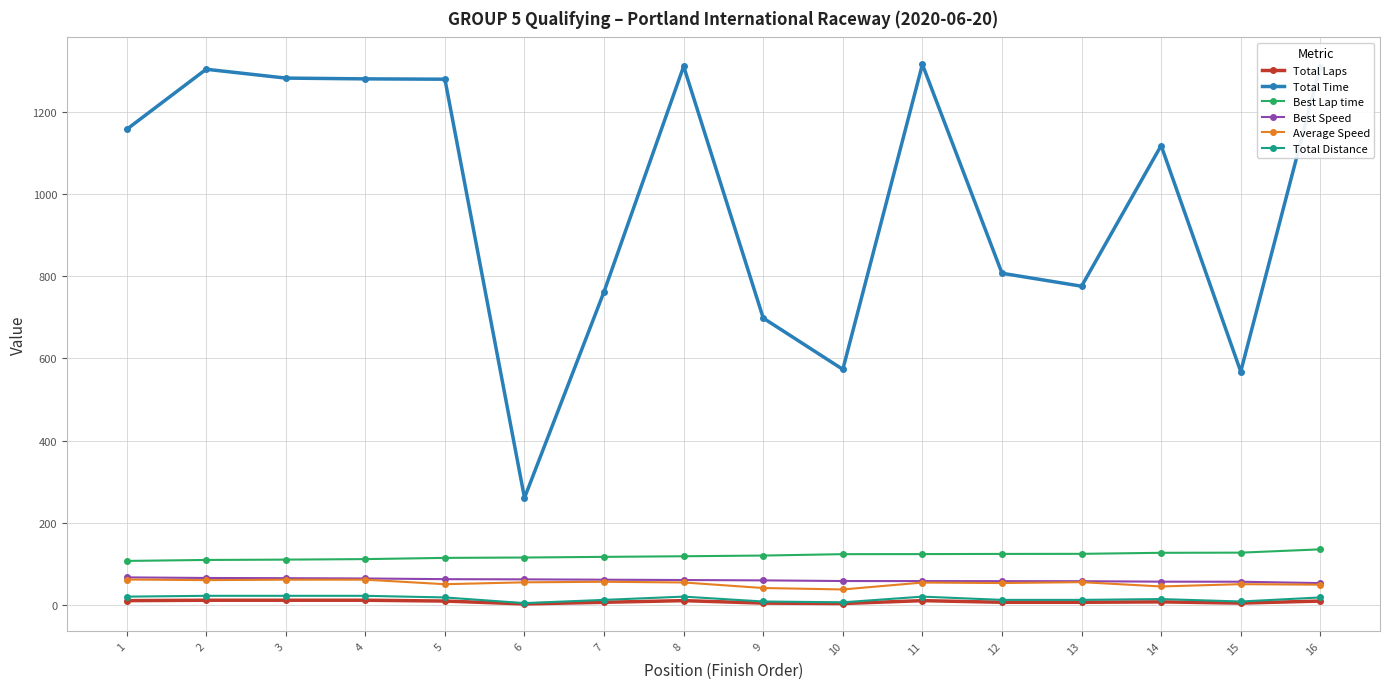

Which series has the widest spread of values?

Total Time